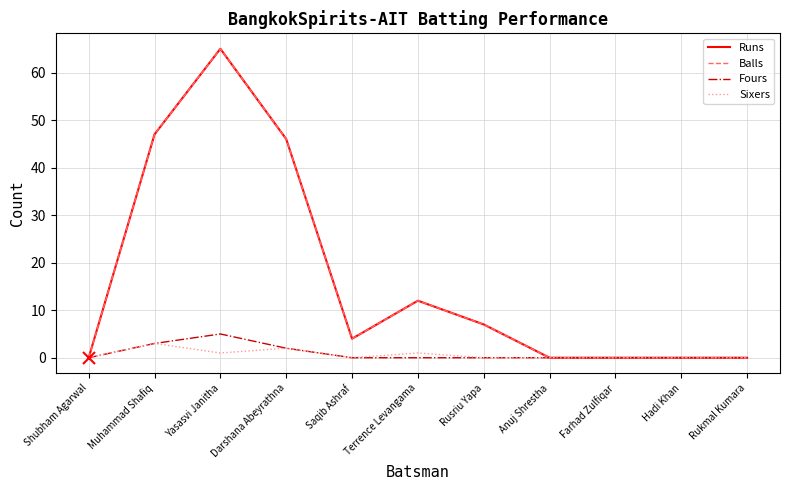

Reading left to right, extract all data points from this chart.

Runs: 0	47	65	46	4	12	7	0	0	0	0
Balls: 0	47	65	46	4	12	7	0	0	0	0
Fours: 0	3	5	2	0	0	0	0	0	0	0
Sixers: 0	3	1	2	0	1	0	0	0	0	0